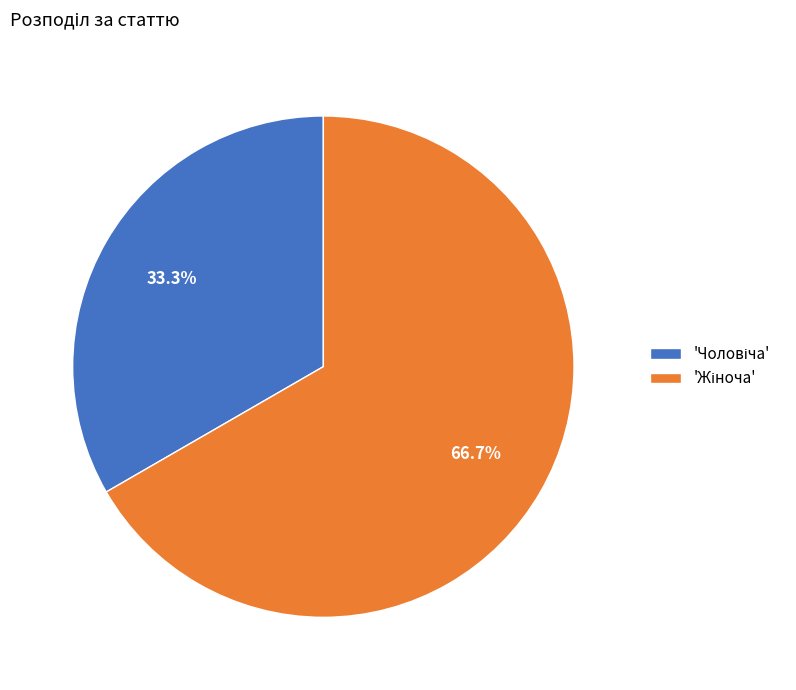

Is there any slice that represents more than half of the pie?

Yes